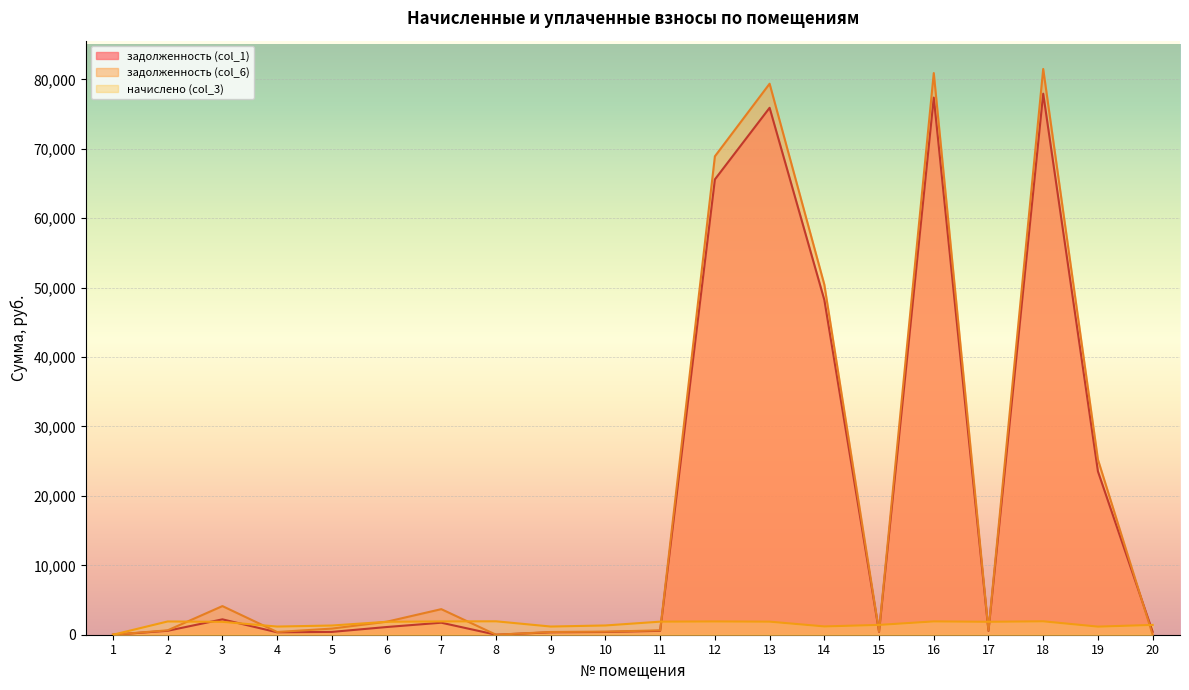

In начислено (col_3), how many points are higher than both neighbors (excluding endpoints)?

5